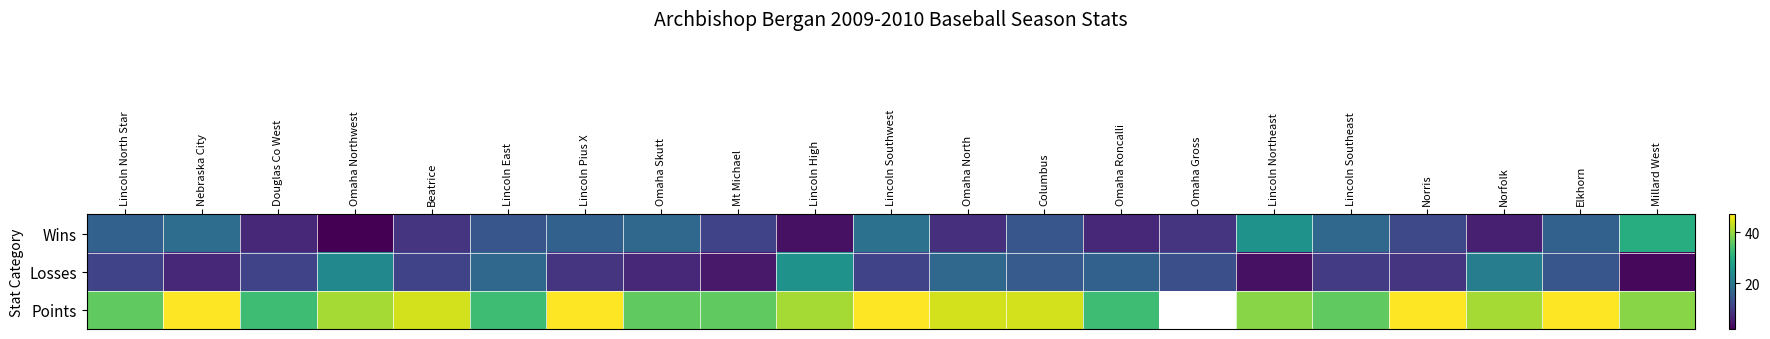

The Losses series shows 7.2 at Columbus. True or false?

False